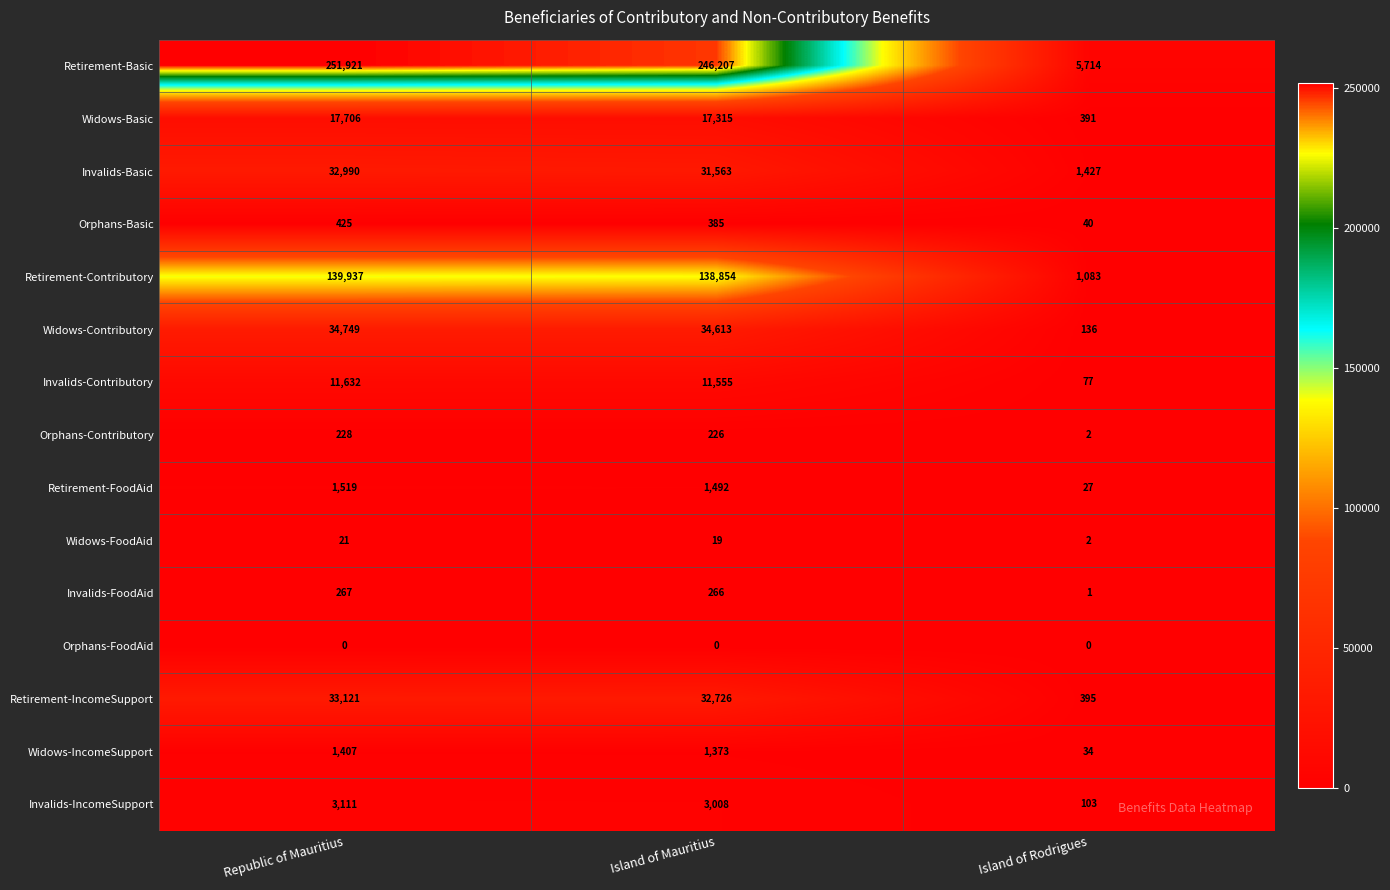

Which series has the widest spread of values?

Retirement-Basic